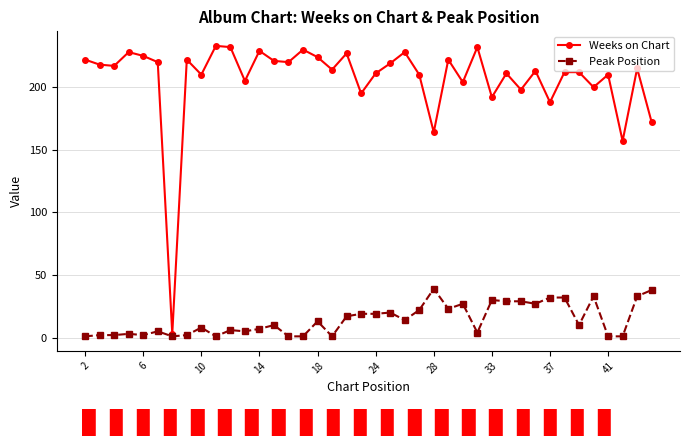

How many series are shown in this chart?

2